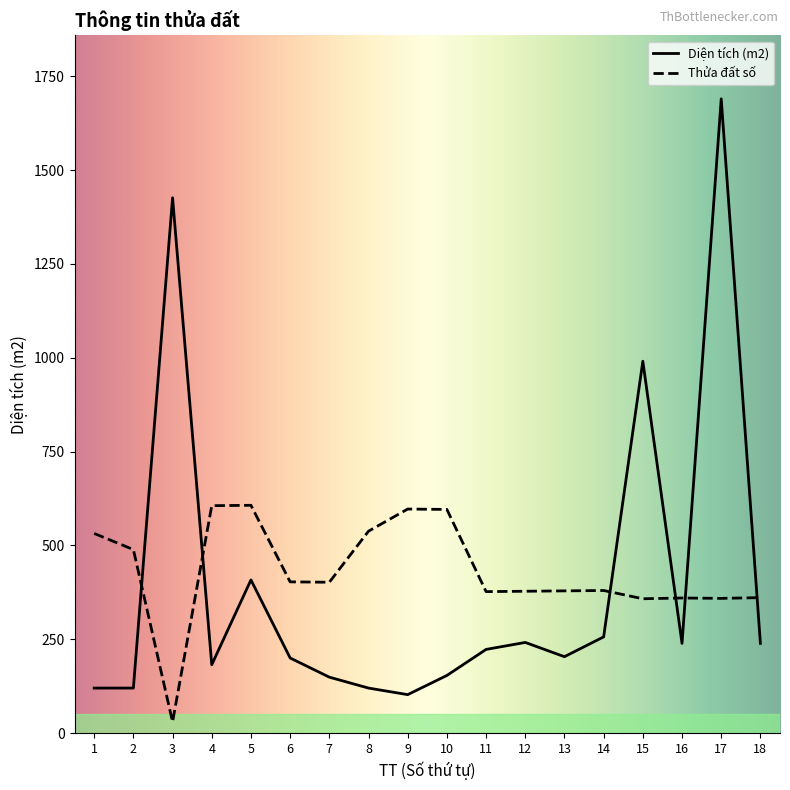

How many times do Diện tích (m2) and Thửa đất số cross each other?

6